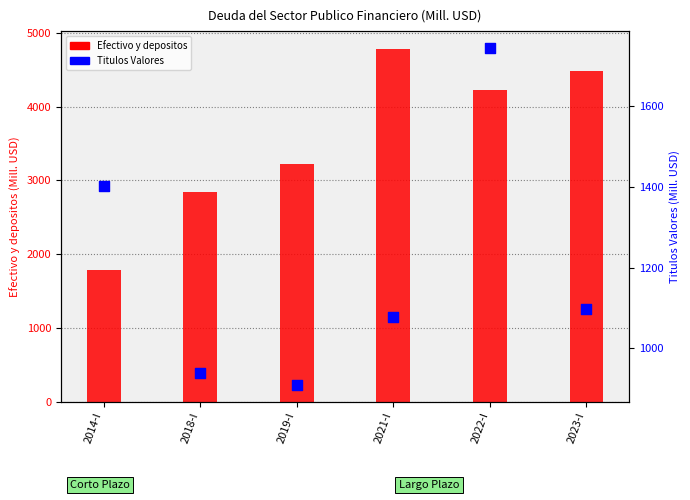

Is the value of Titulos Valores at 2021-I greater than the value of Efectivo y depositos at 2023-I?

No